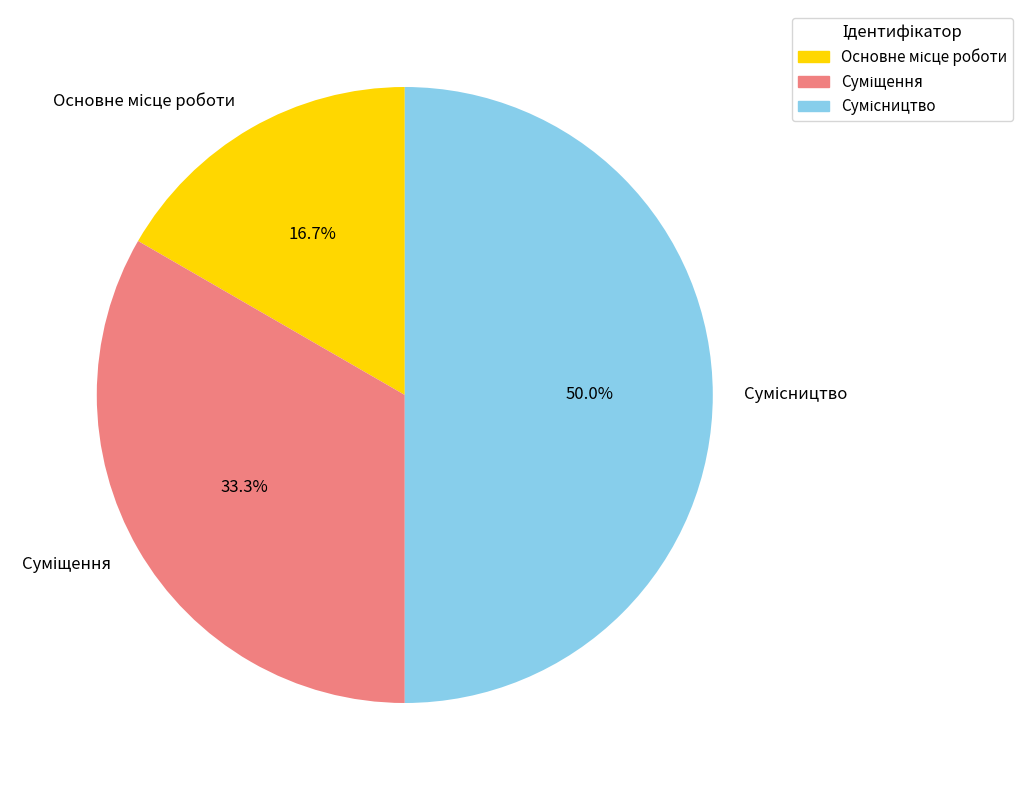

Which has a higher value, Суміщення or Основне місце роботи?

Суміщення